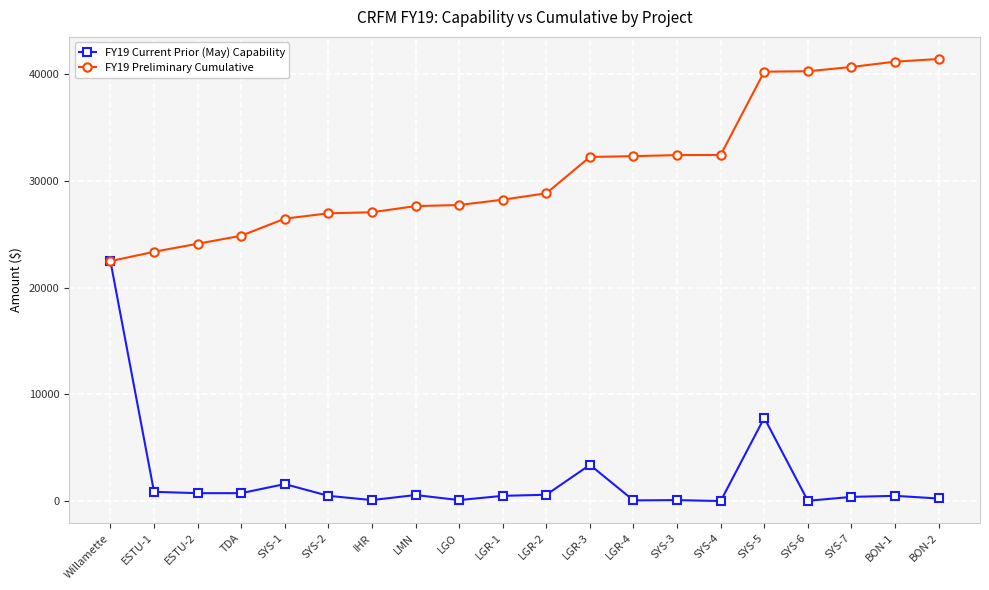

How many data points in FY19 Current Prior (May) Capability are less than 500?

8